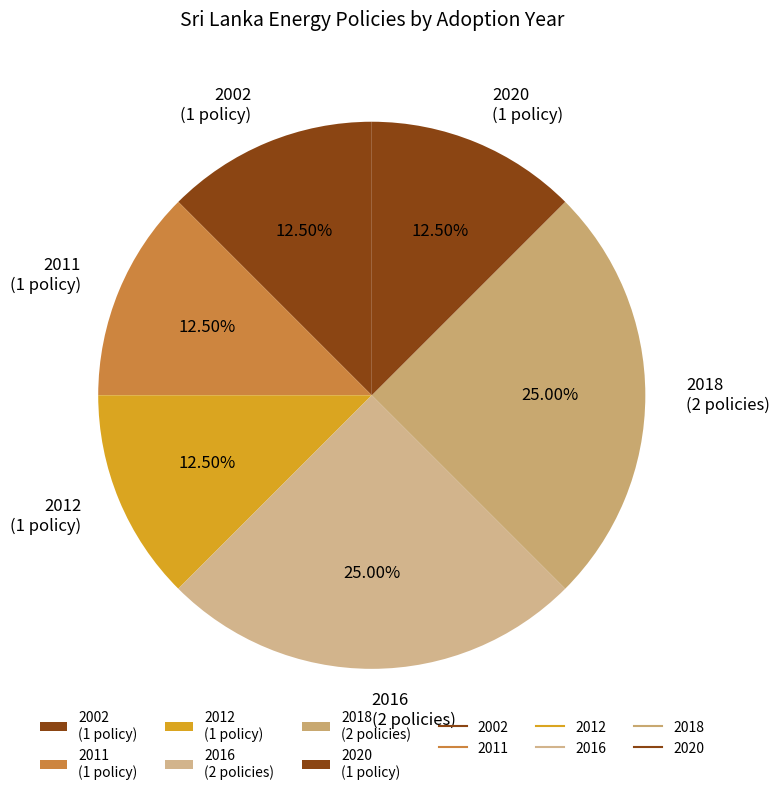

Which has a higher value, 2016 (2 policies) or 2011 (1 policy)?

2016 (2 policies)